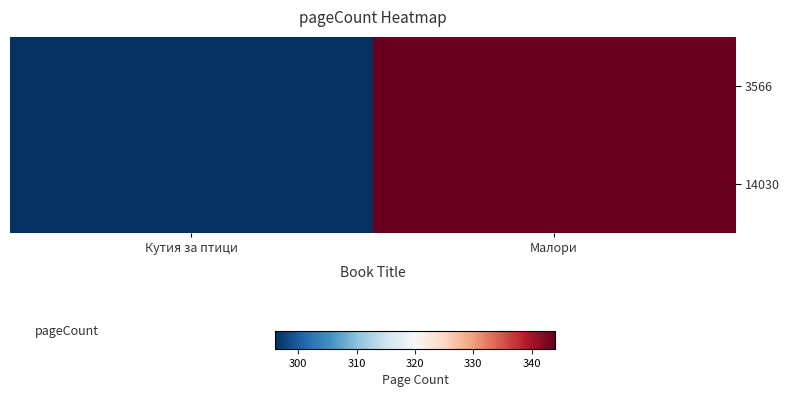

At how many categories does at least one series exceed 321?

1